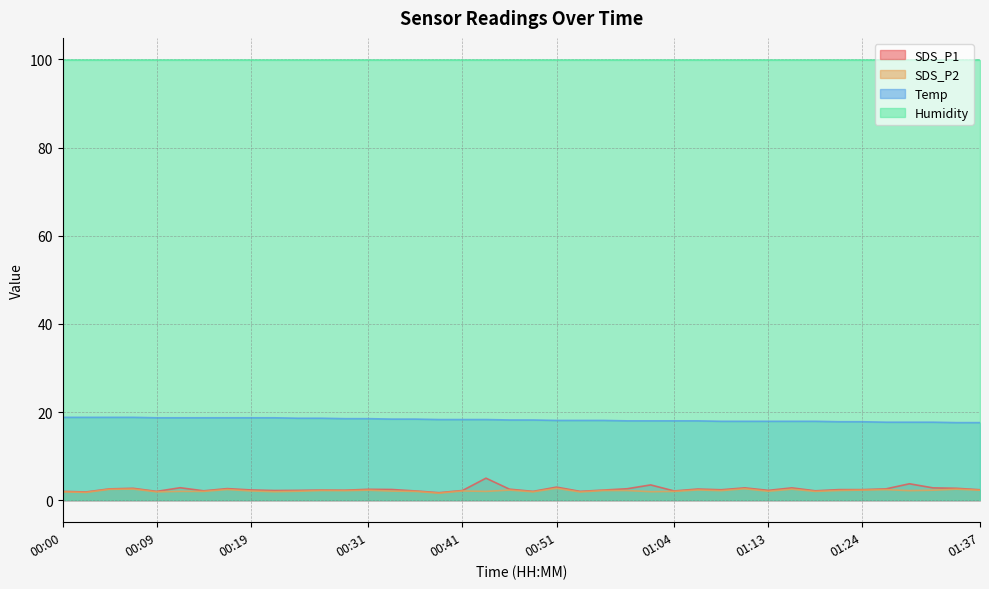

Which series has the widest spread of values?

SDS_P1